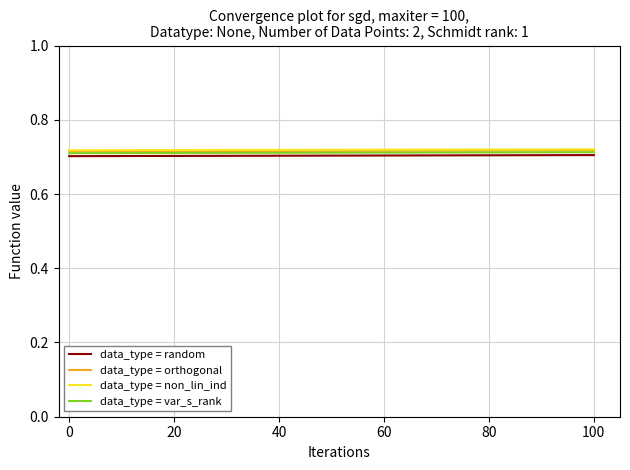

True or false: data_type = random and data_type = non_lin_ind cross at least once.

False